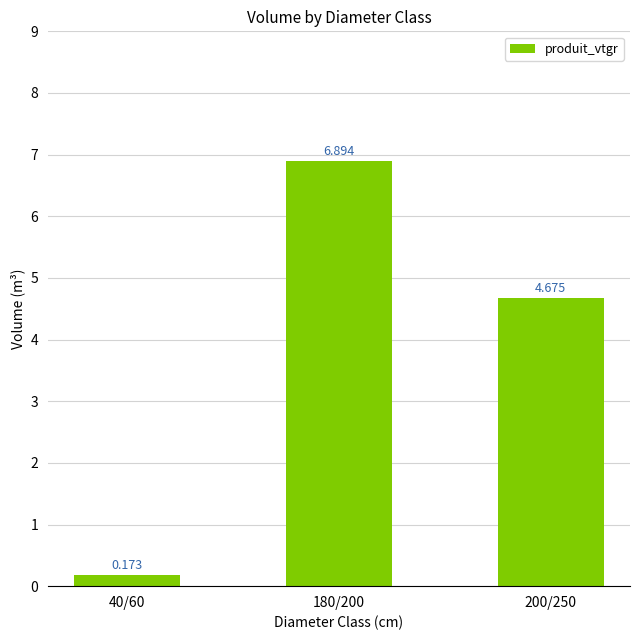

How many bars are there in total?

3